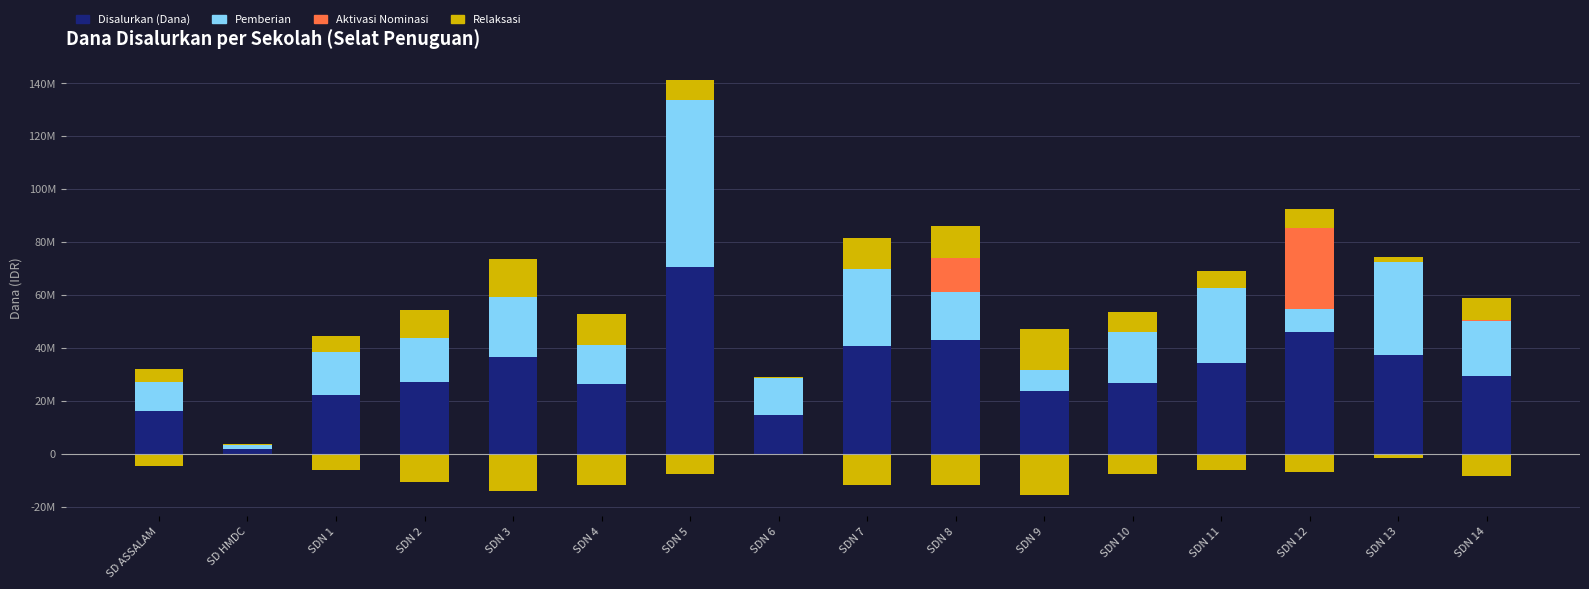

Reading right to left, list all the values displayed in this chart.

Disalurkan (Dana): 29475000	37125000	46125000	34425000	26775000	23625000	42975000	40725000	14400000	70650000	26325000	36675000	27225000	22275000	1800000	15975000
Pemberian: 20475000	35325000	8550000	28125000	19125000	7875000	18000000	29025000	14175000	63000000	14625000	22500000	16425000	15975000	1350000	11250000
Aktivasi Nominasi: 675000	0	30600000	0	0	0	13050000	0	0	0	0	0	0	0	0	0
Relaksasi: 8325000	1800000	6975000	6300000	7650000	15750000	11925000	11700000	225000	7650000	11700000	14175000	10800000	6300000	450000	4725000